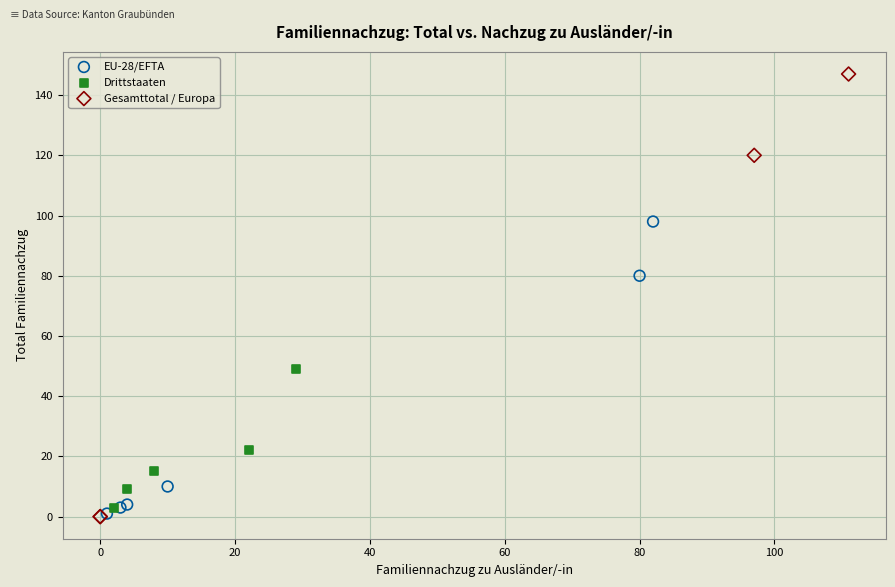

Which series reaches the maximum Y coordinate?

Gesamttotal / Europa